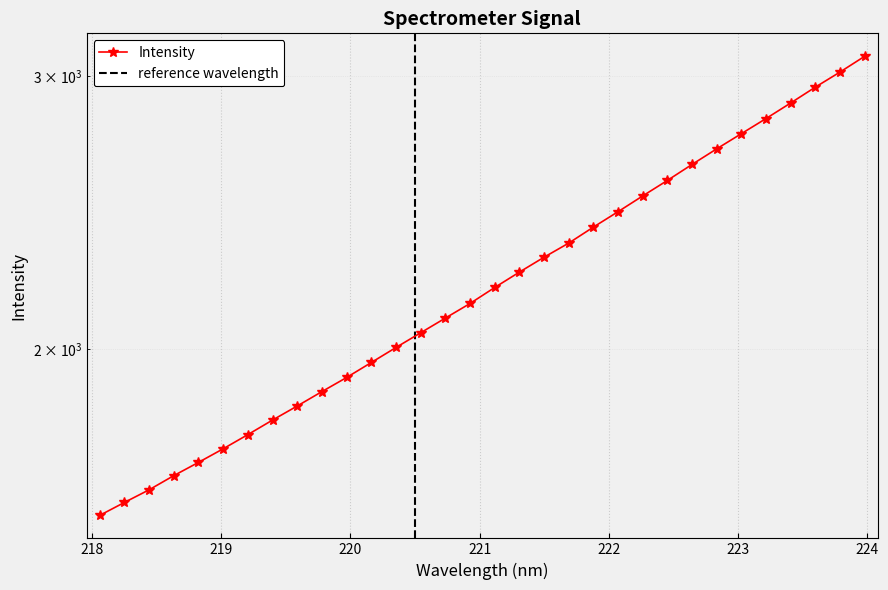

Count the number of categories in the chart.

32